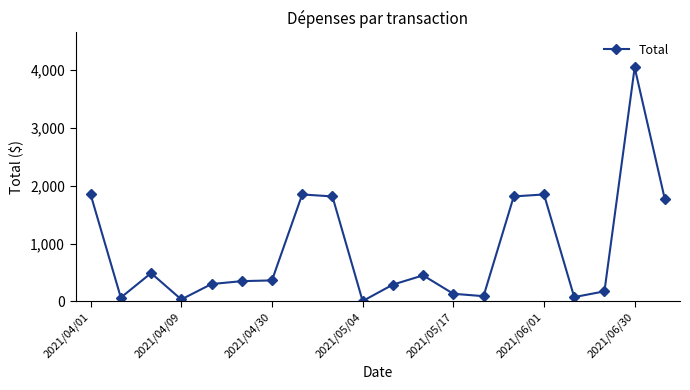

What is the value of the 13th point from the left?

132.0